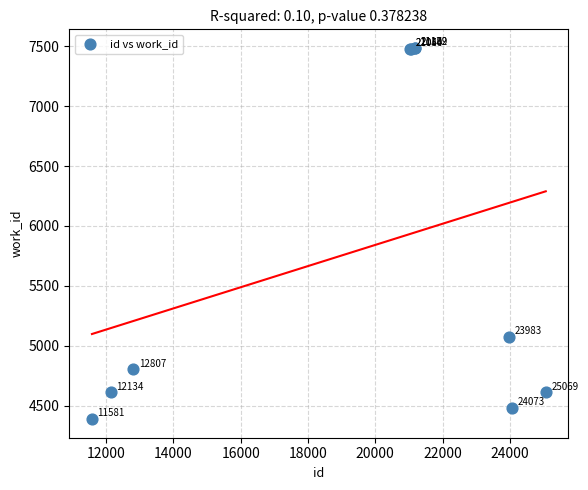

What Y value in the scatter plot is closest to 5936?

5073